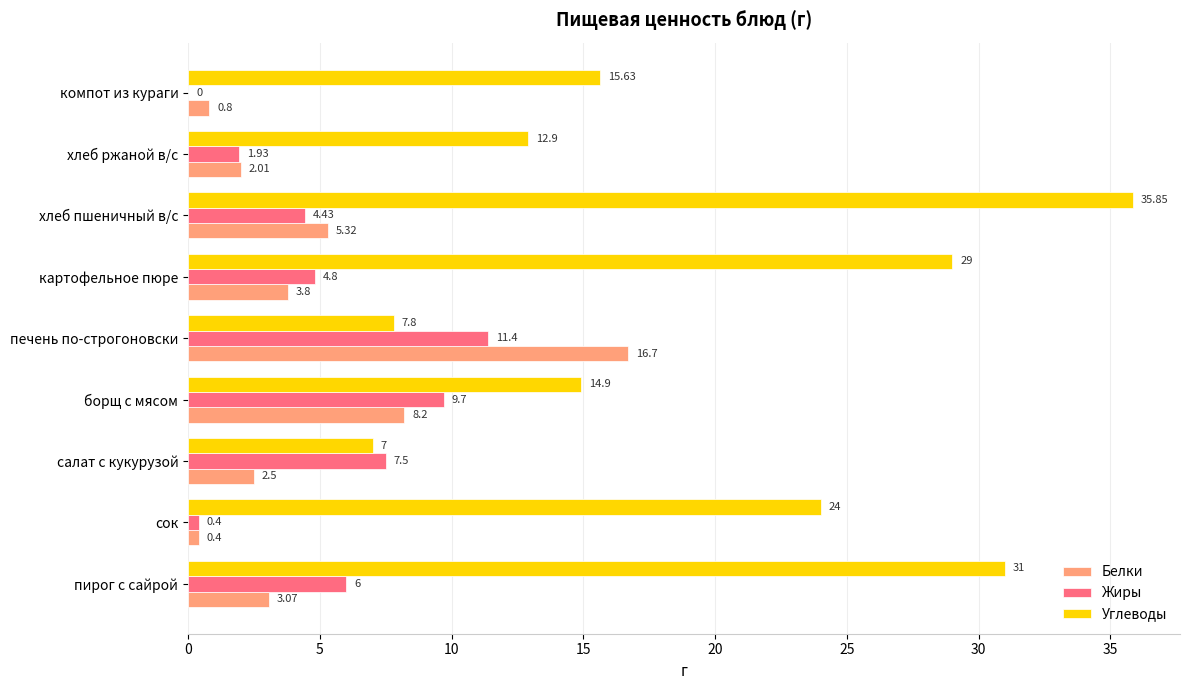

Where is Углеводы nearest to the value 21?

сок